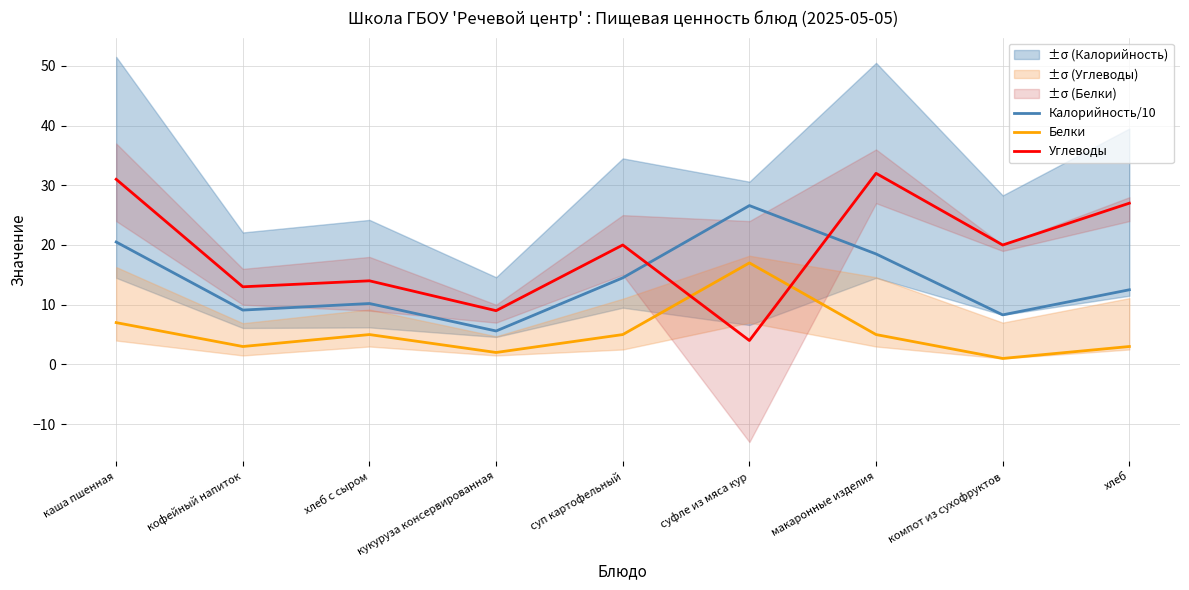

List the series in order of their peak value, highest first.

Углеводы, Калорийность/10, Белки